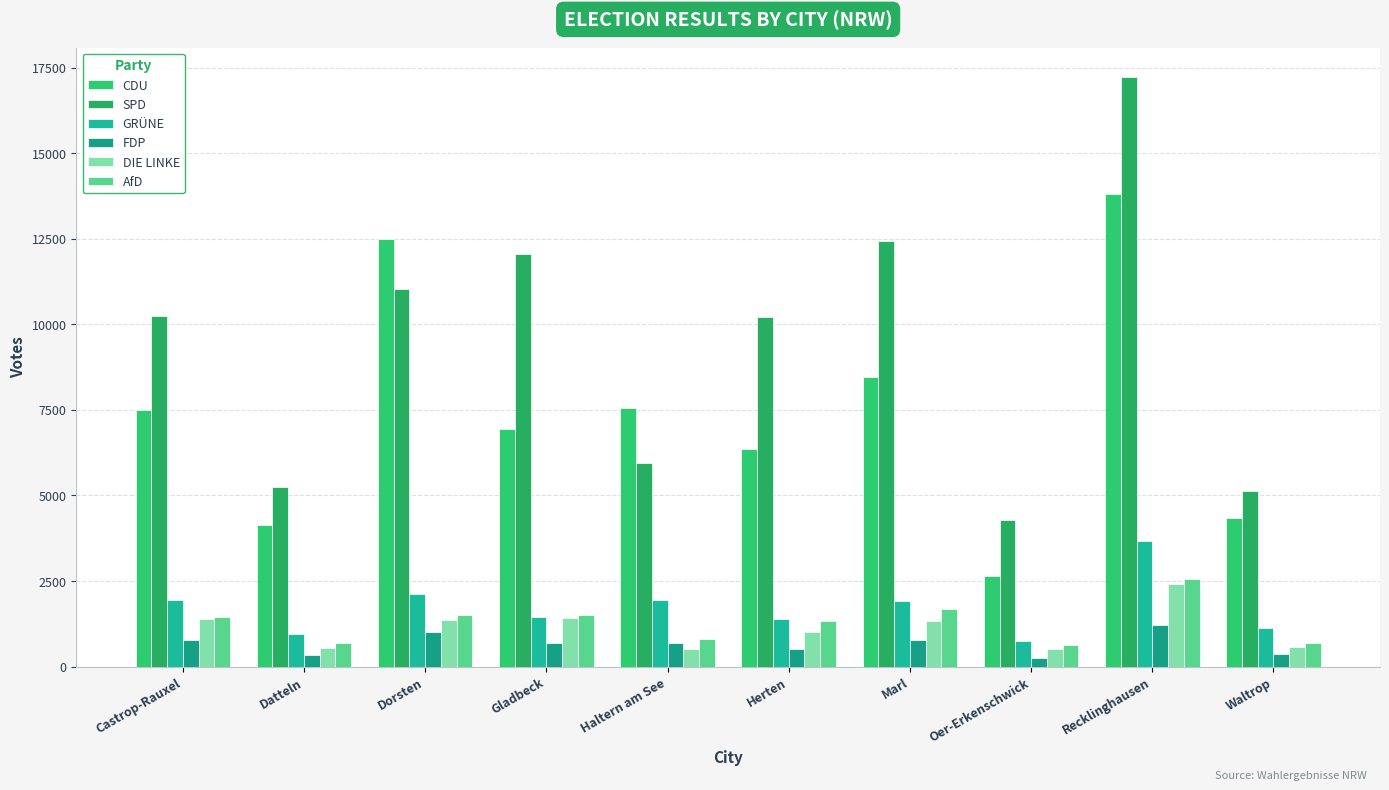

Which series has the widest spread of values?

SPD